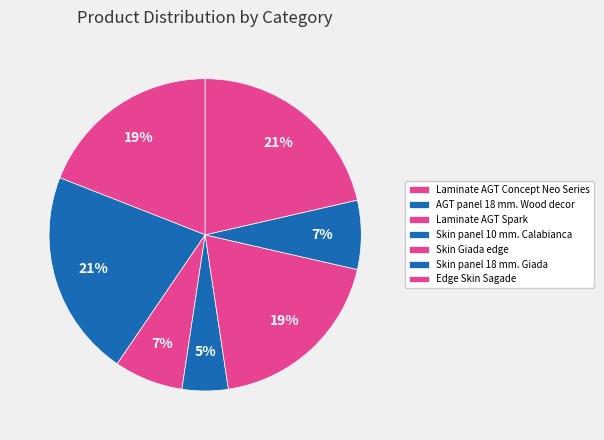

Count the number of slices in the pie.

7